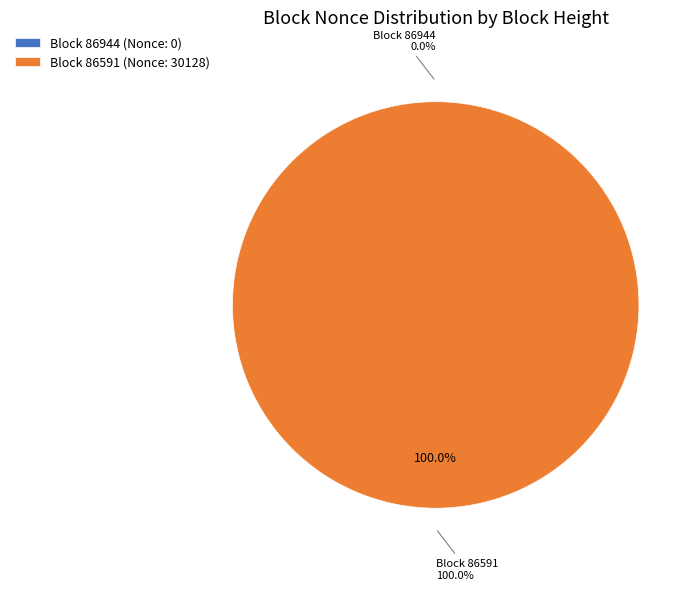

To the nearest percent, what is the combined percentage of 86944 and 86591?

100%